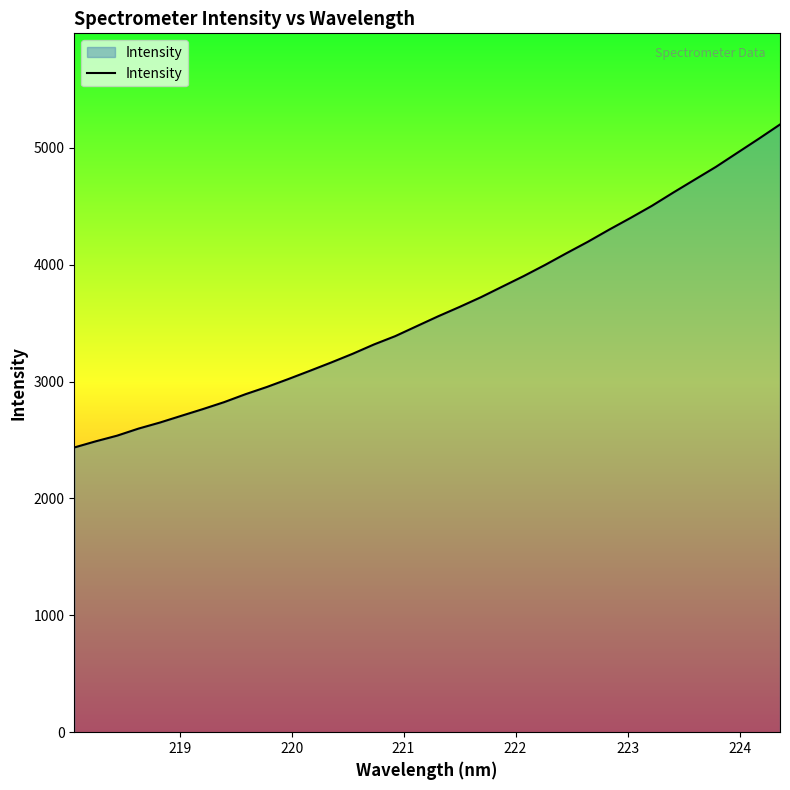

How many lines are shown in the chart?

1